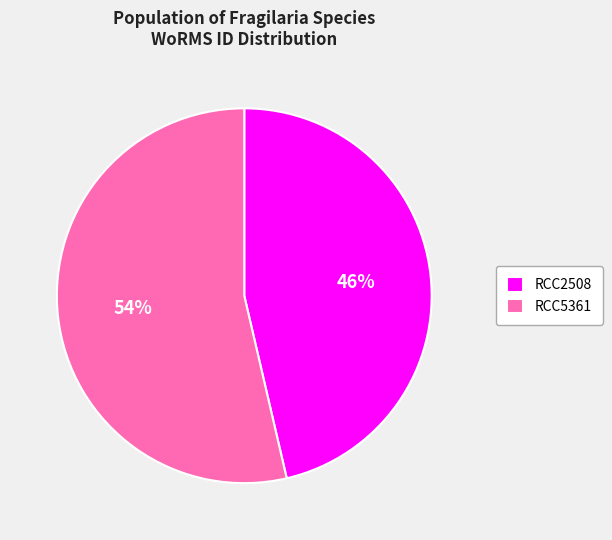

Count the number of slices in the pie.

2